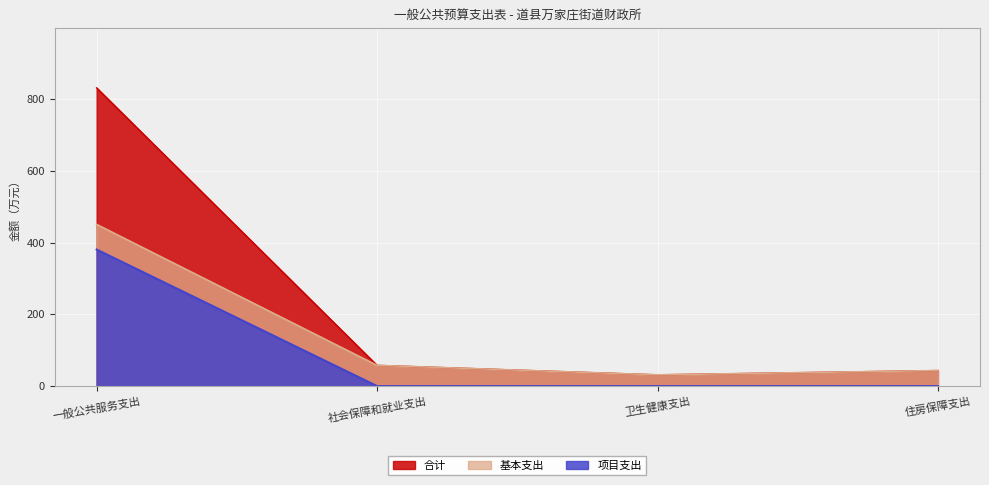

Which series changed the most between 社会保障和就业支出 and 卫生健康支出?

合计